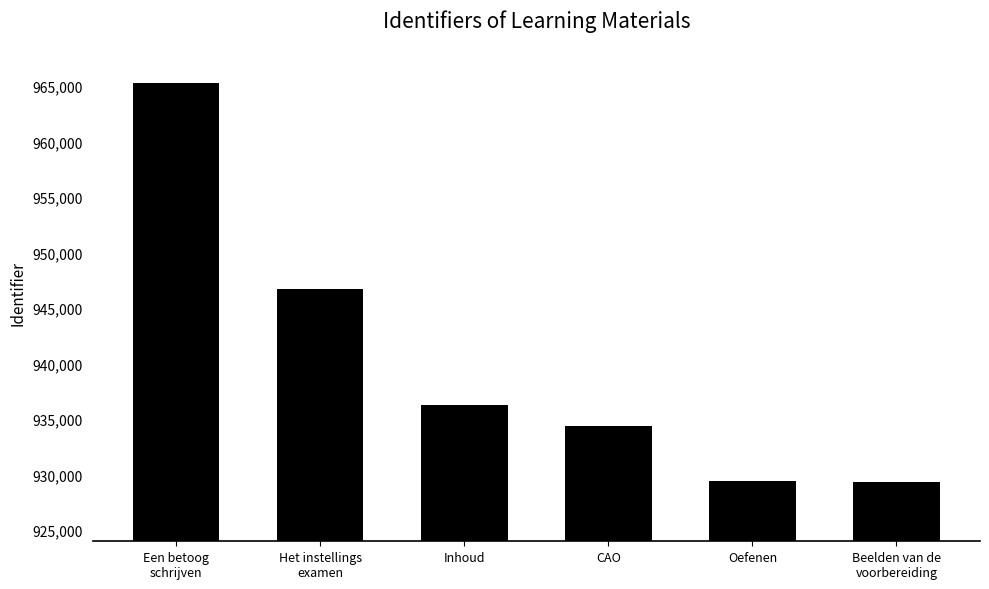

What is the value of the 4th bar from the left?

934361